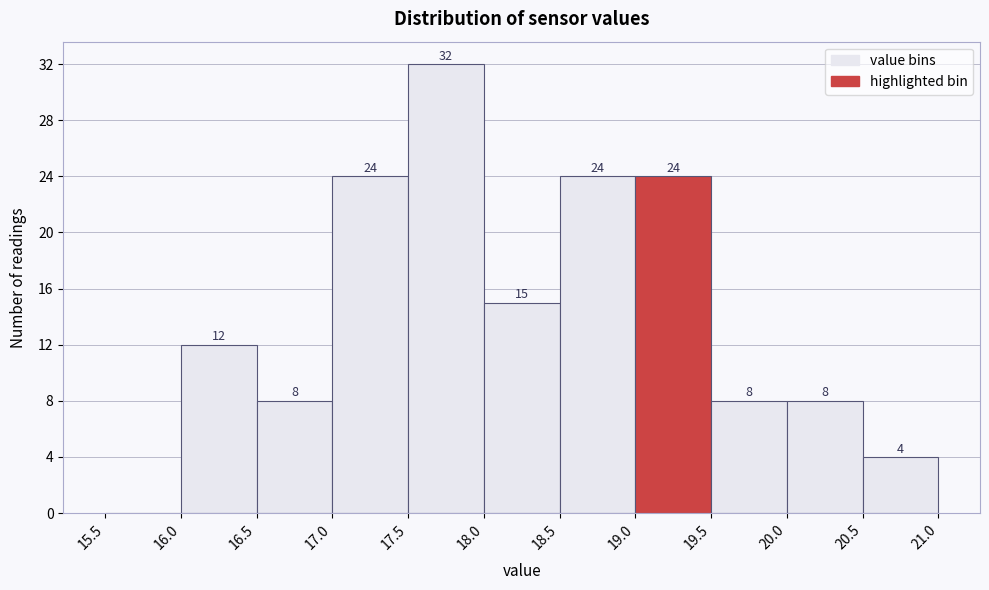

Over which range of the x-axis is the bar tallest?

17.5 to 18.0